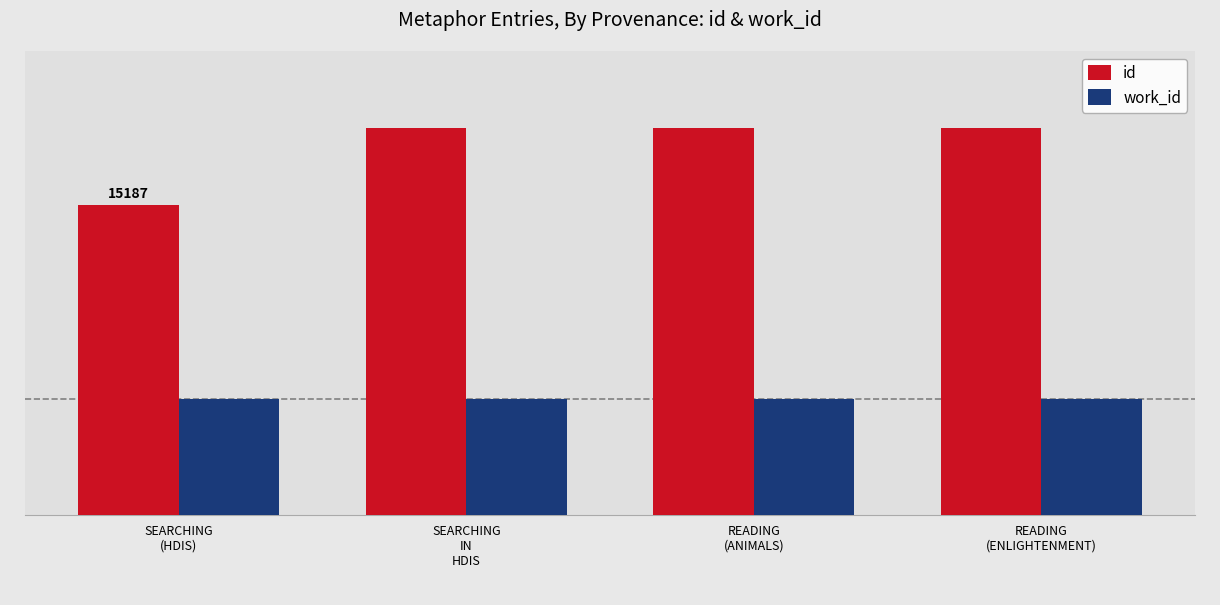

What is the label of the 3rd bar from the left?

READING
(ANIMALS)